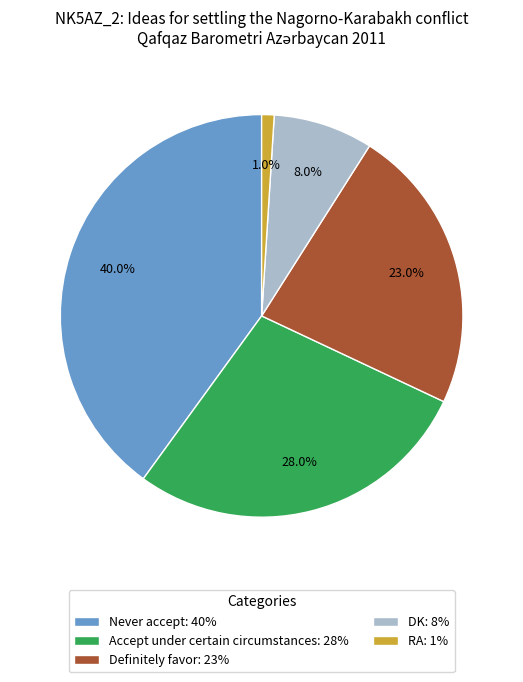

How many slices are in this pie chart?

5